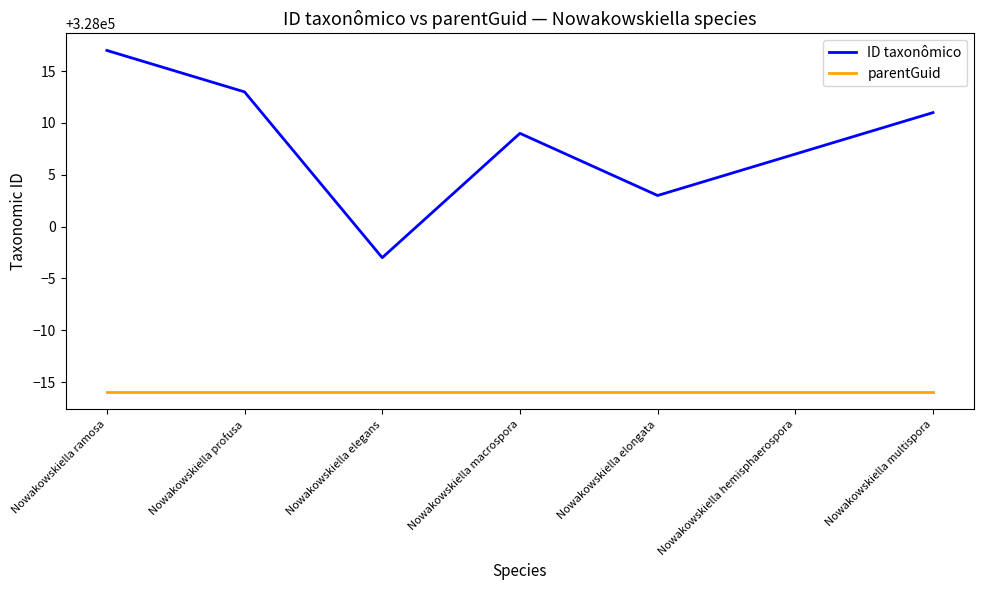

What is the minimum value shown in the chart?

327984